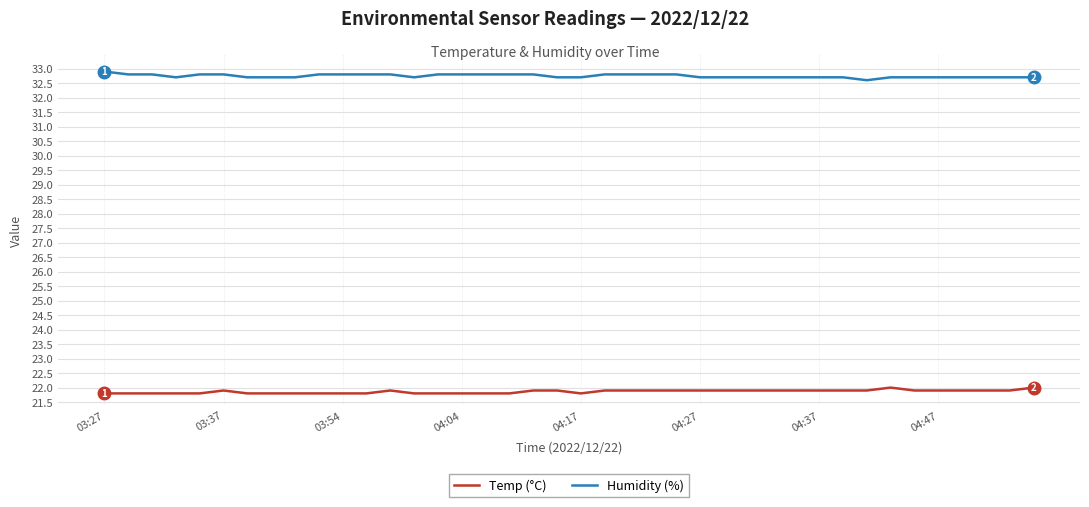

What is the minimum value shown in the chart?

21.8